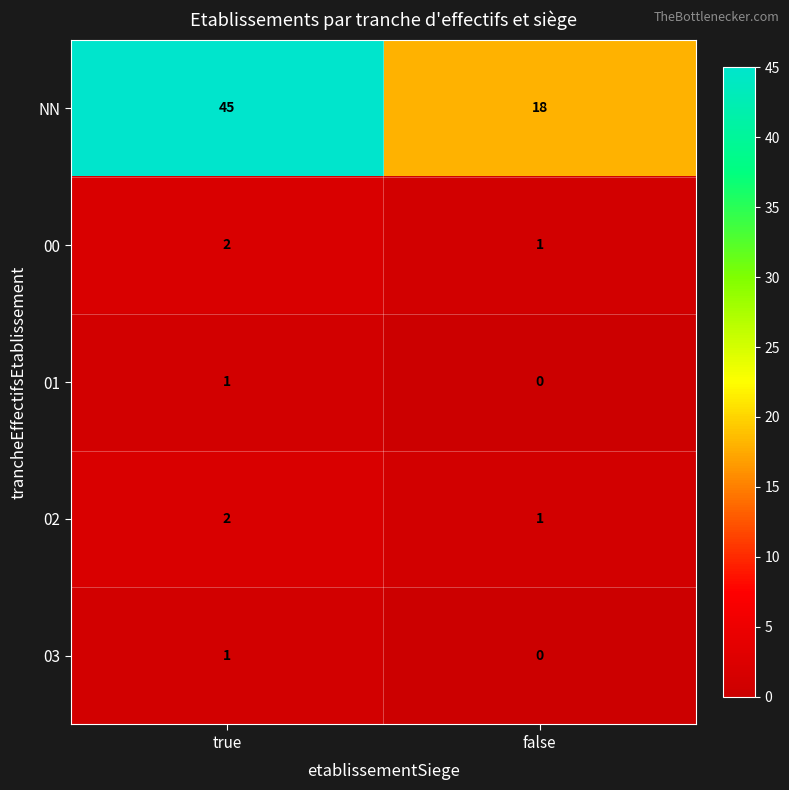

What is the spread (max minus min) of values at false?

18